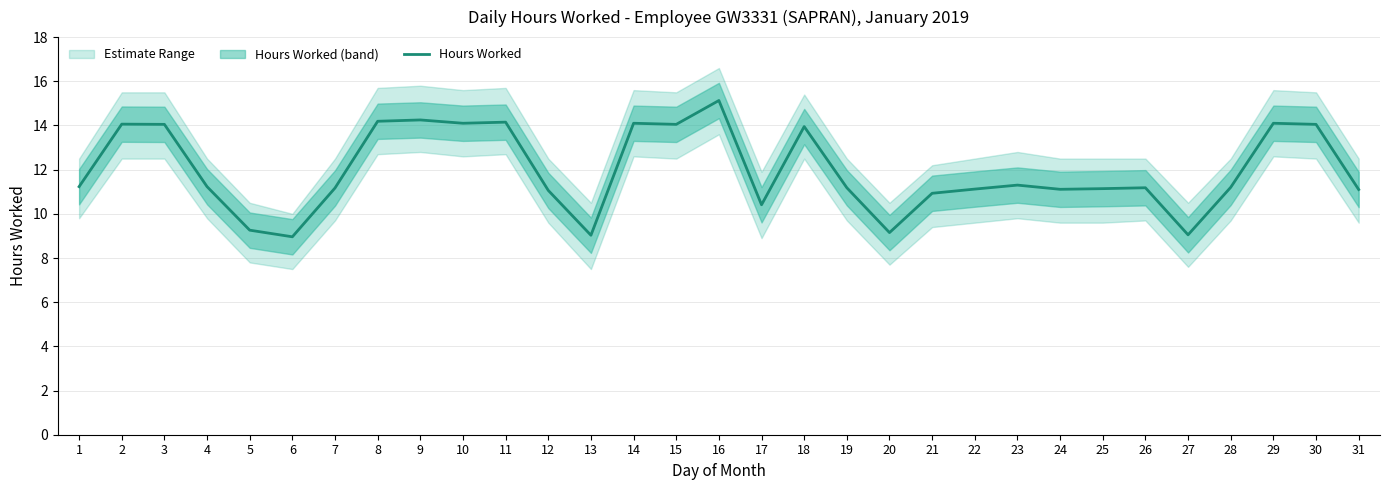

What is the value of the 11th point from the left?

14.2